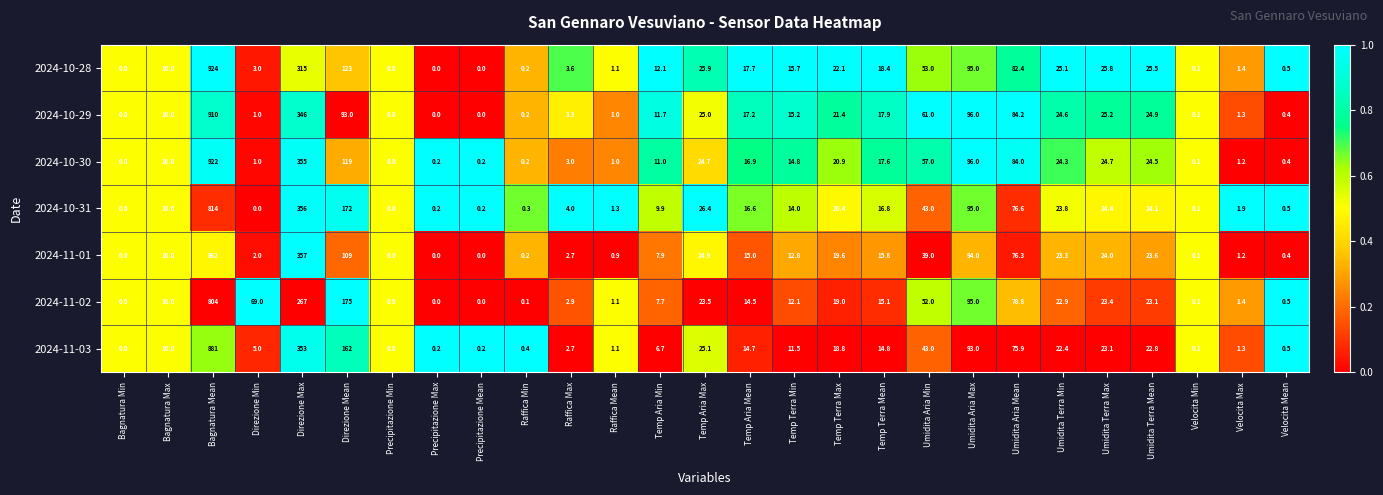

What is the difference between the second highest and second lowest values in the 2024-11-03 series?

353.0